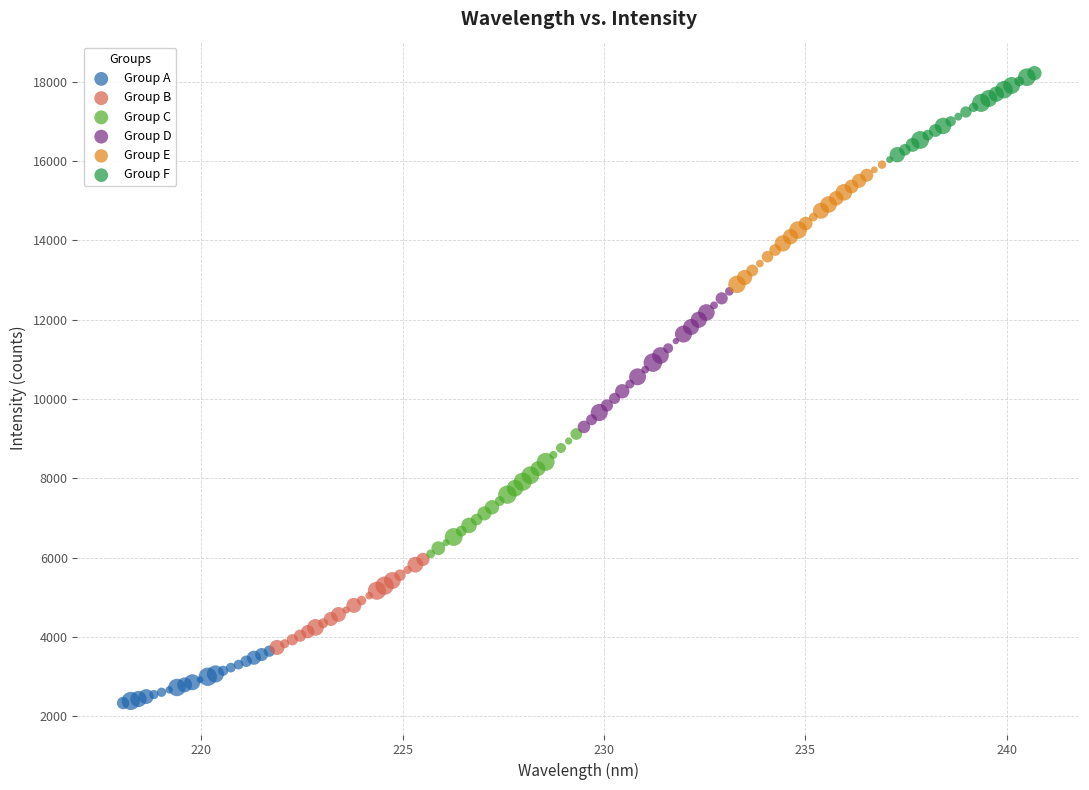

Which series contains the highest Y value?

Group F